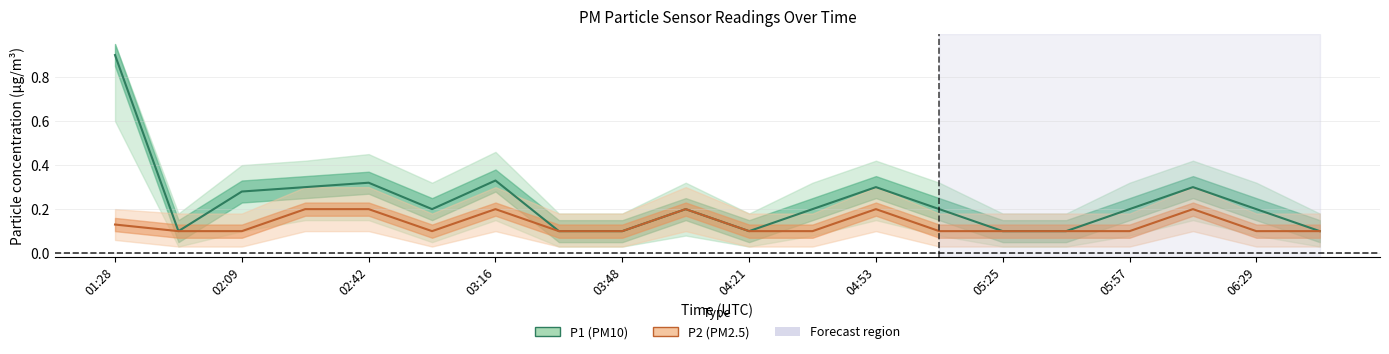

What is the sum of the P2_upper values at 01:28 and 04:05?

0.5